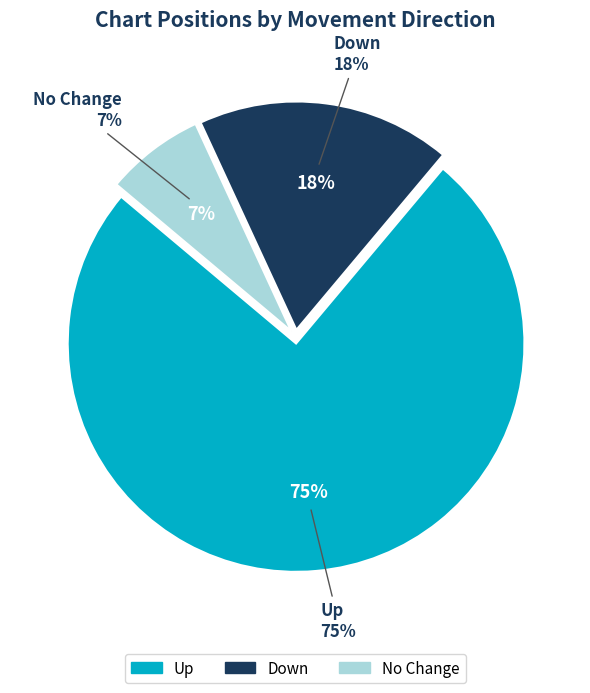

To the nearest percent, what is the difference between the up and - slice percentages?

68%